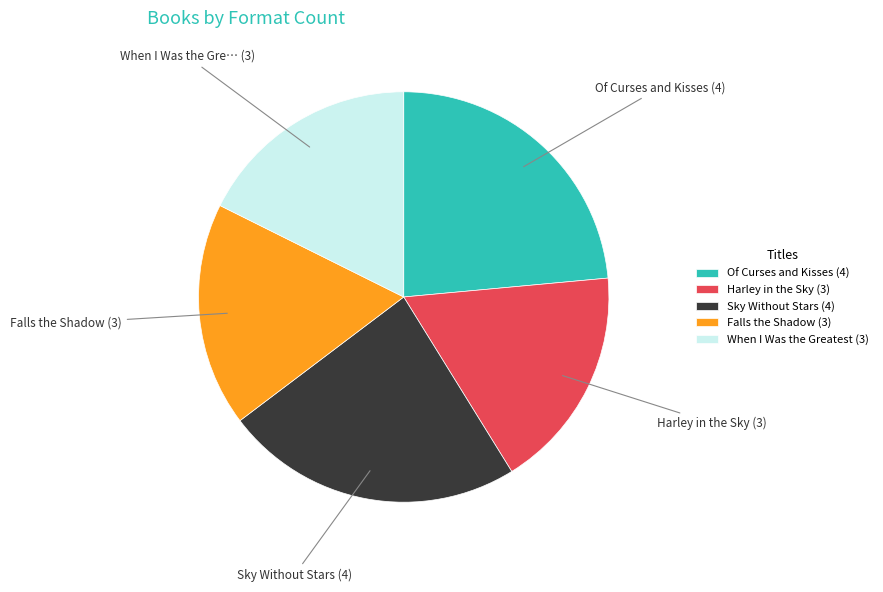

Does Of Curses and Kisses represent more than half of the total?

No